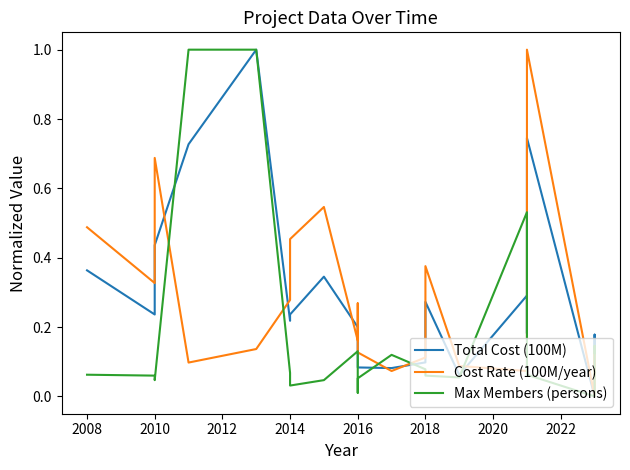

How many values in Cost Rate (100M/year) are above zero?

20